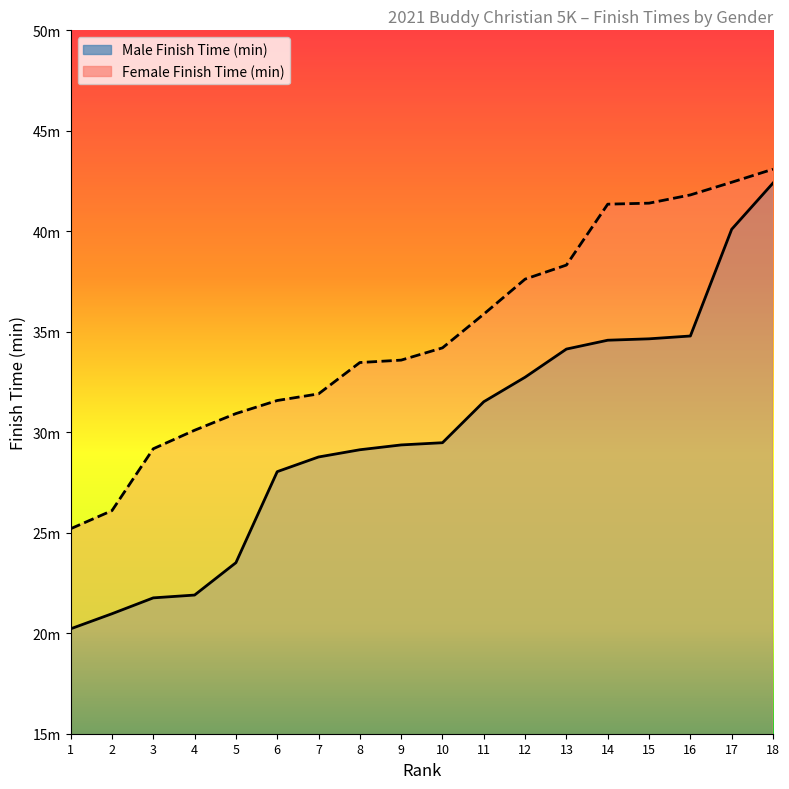

The Male Finish Time (min) series shows 46.9 at 8. True or false?

False